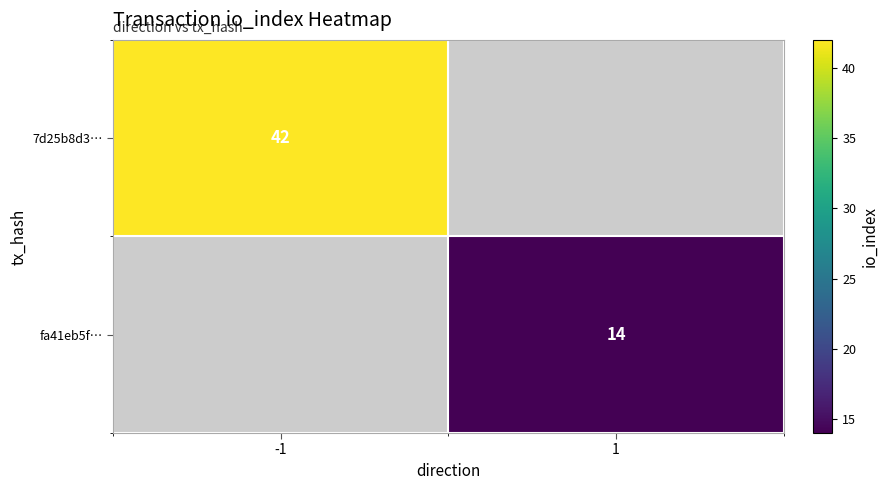

Which label corresponds to the largest value in the chart?

-1